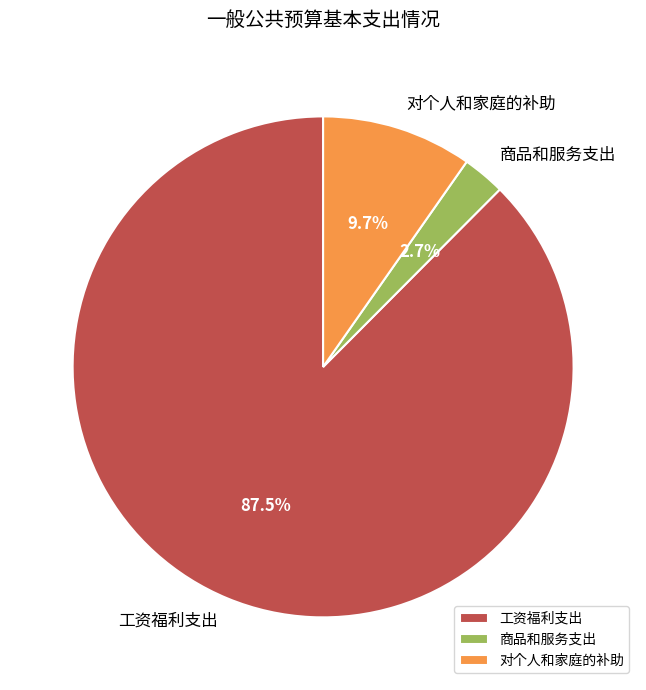

What is the largest slice in the pie chart?

工资福利支出